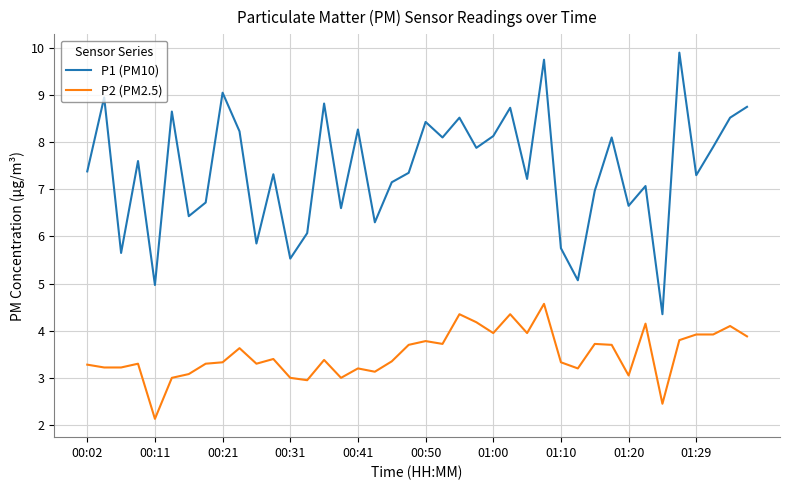

Which series has the widest spread of values?

P1 (PM10)